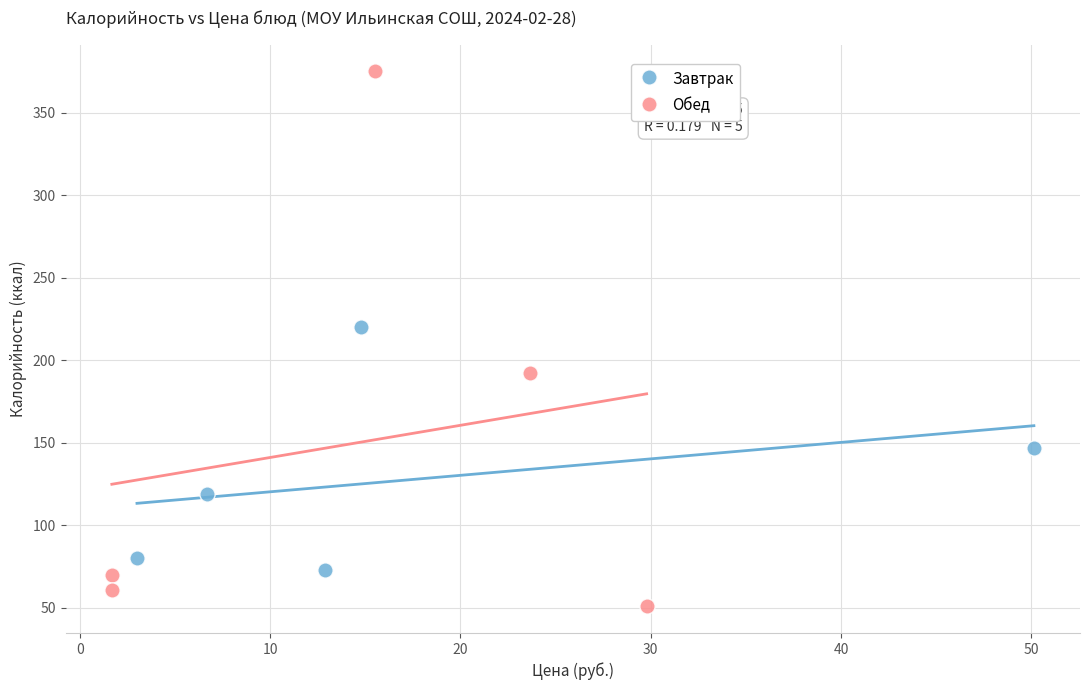

Which series reaches the minimum Y coordinate?

Обед